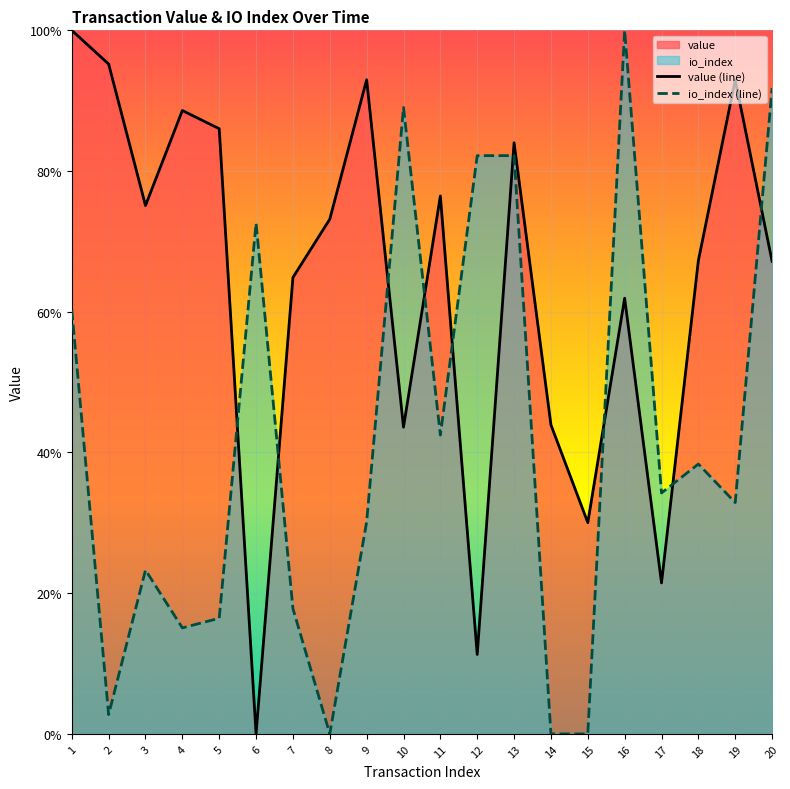

True or false: io_index (line) has a value of 0.9 at 10.

True